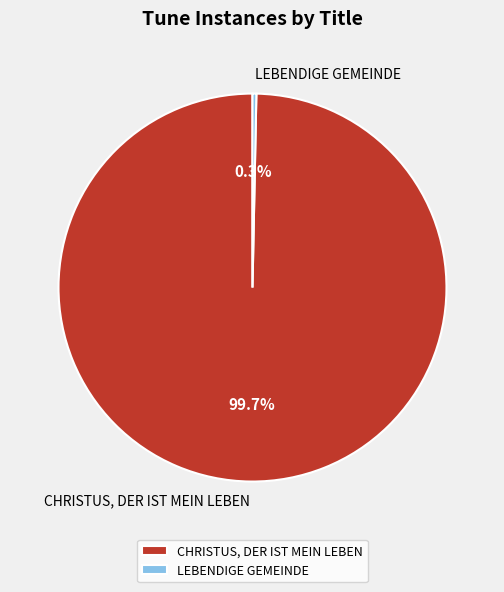

What is the smallest slice in the pie chart?

LEBENDIGE GEMEINDE